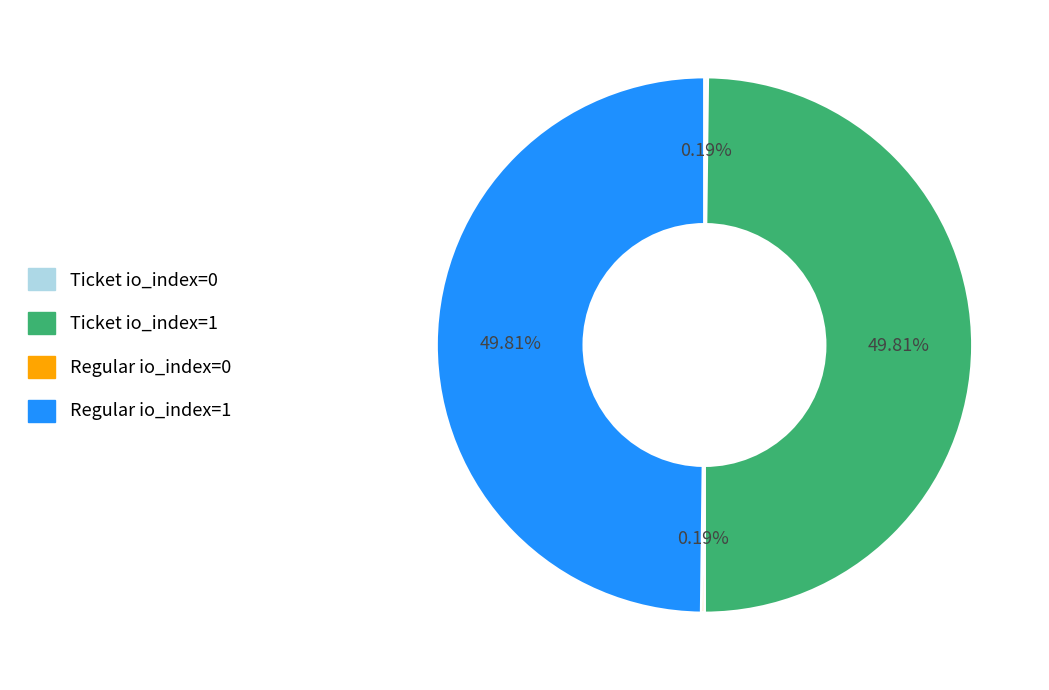

Which slice is the largest?

Ticket io_index=1